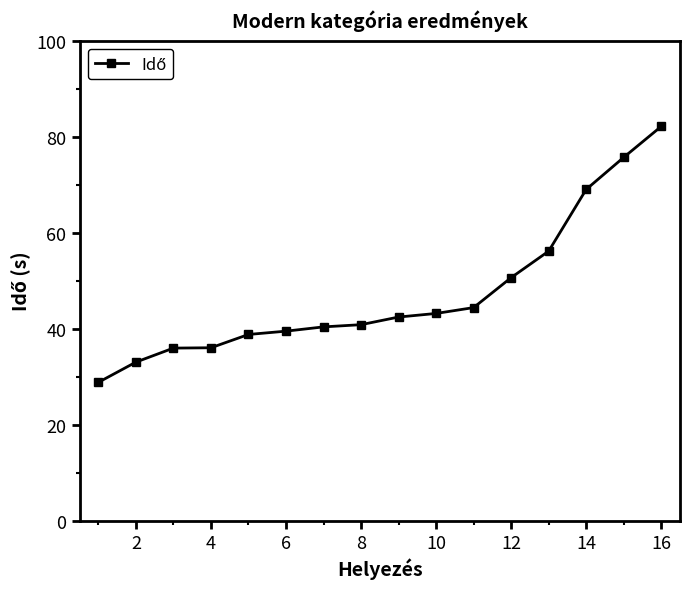

How many series are shown in this chart?

1